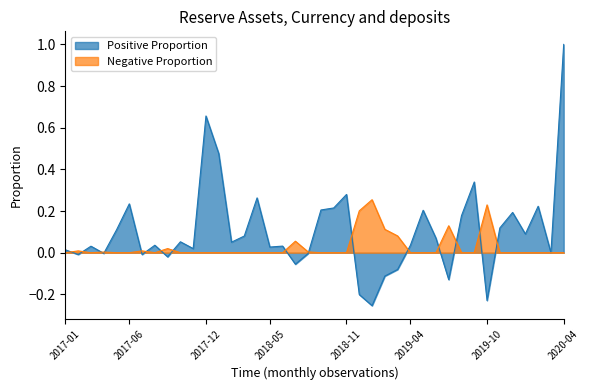

How many interior local peaks does the Positive Proportion series have?

12